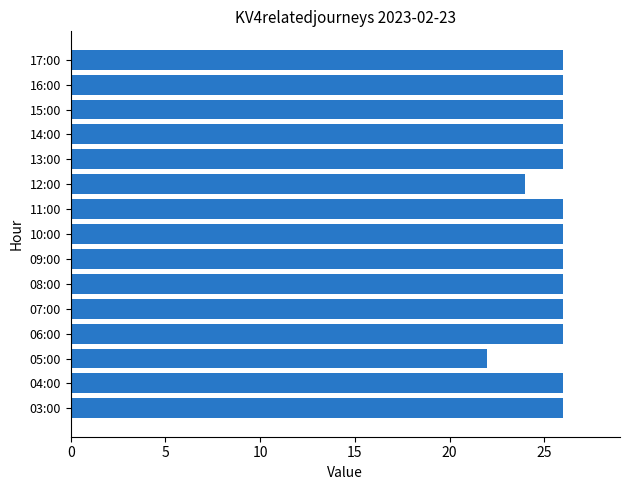

What is the average value?

26